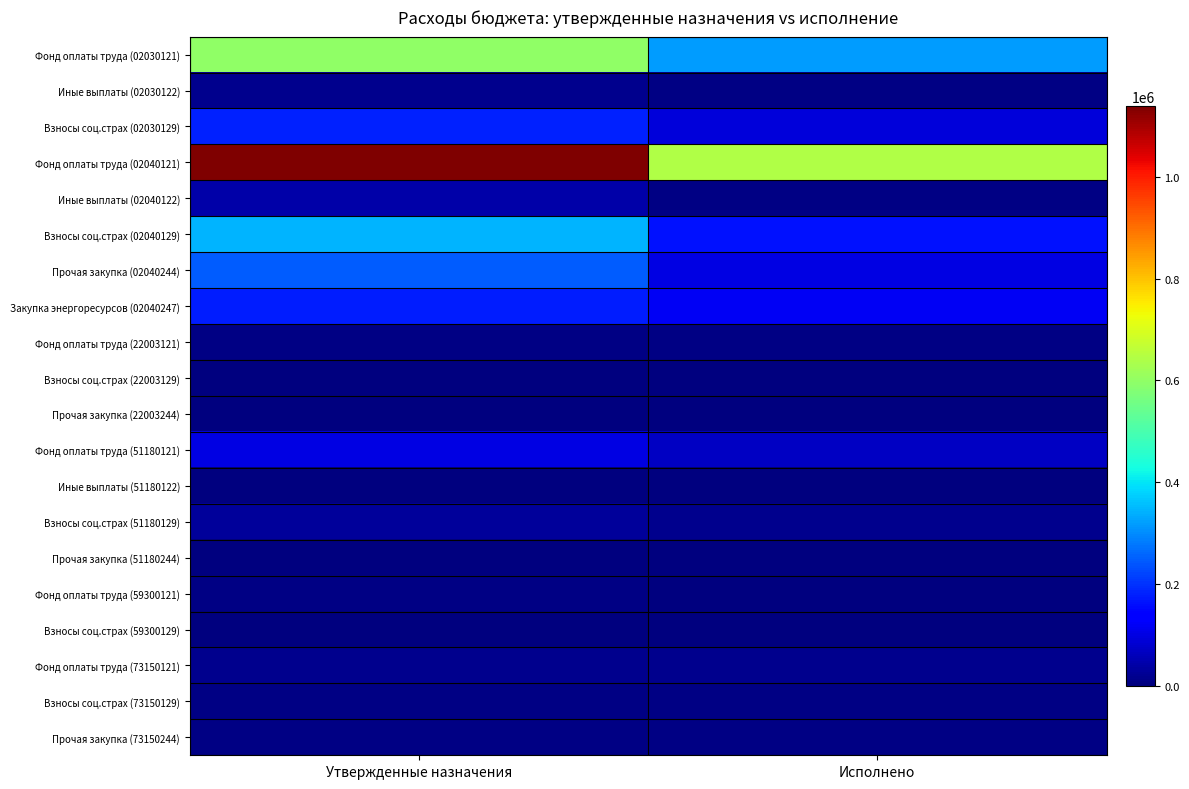

Rank the series by their maximum value, from lowest to highest.

Прочая закупка (22003244), Взносы соц.страх (59300129), Взносы соц.страх (22003129), Прочая закупка (51180244), Иные выплаты (51180122), Взносы соц.страх (73150129), Фонд оплаты труда (59300121), Фонд оплаты труда (22003121), Прочая закупка (73150244), Фонд оплаты труда (73150121), Иные выплаты (02030122), Взносы соц.страх (51180129), Иные выплаты (02040122), Фонд оплаты труда (51180121), Закупка энергоресурсов (02040247), Взносы соц.страх (02030129), Прочая закупка (02040244), Взносы соц.страх (02040129), Фонд оплаты труда (02030121), Фонд оплаты труда (02040121)